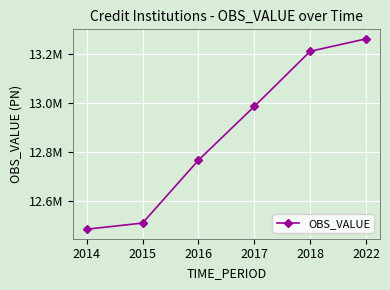

What is the difference between the maximum and second lowest values?

754009